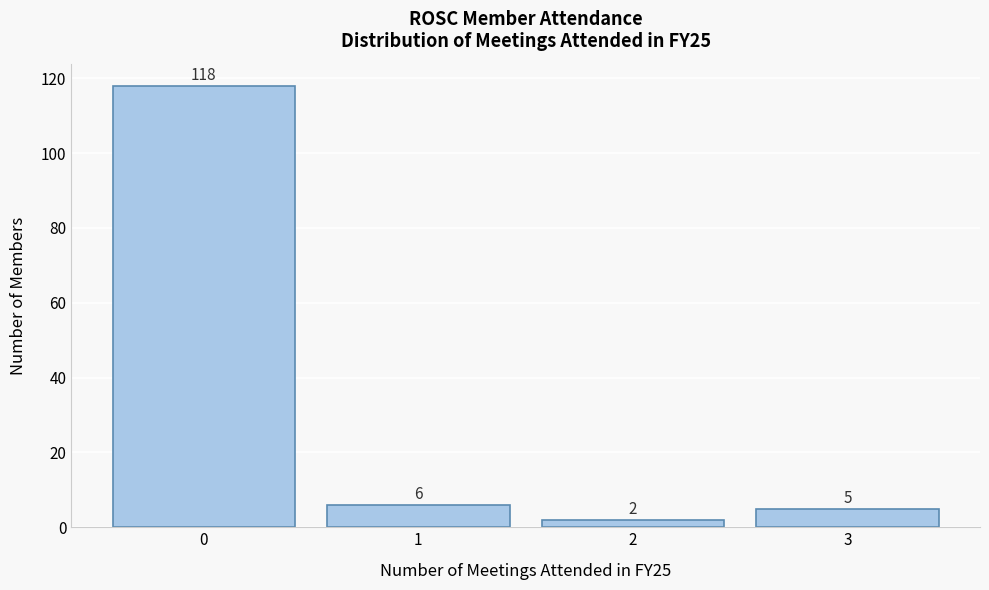

Reading left to right, list every bar in this chart as the range it spans on the x-axis followed by its height.

-0.5 to 0.5: 118
0.5 to 1.5: 6
1.5 to 2.5: 2
2.5 to 3.5: 5